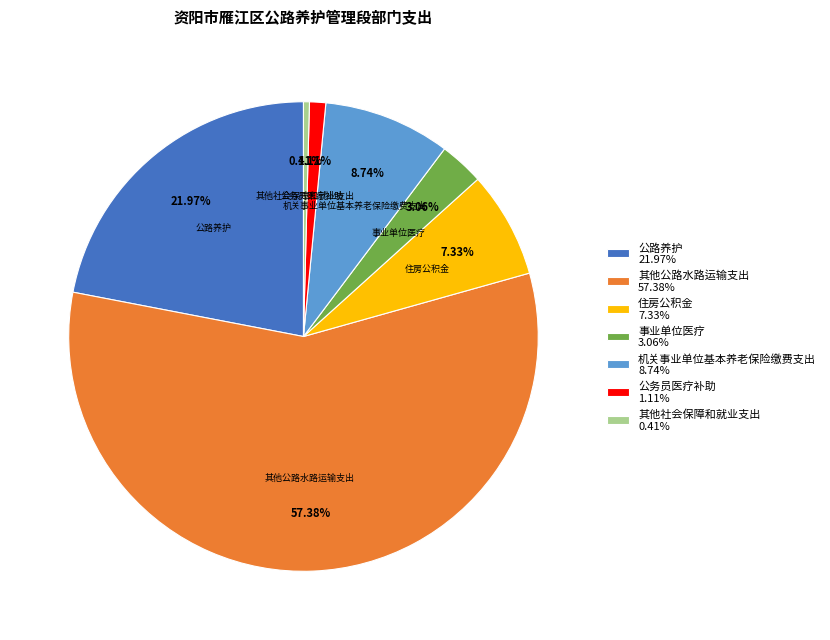

To the nearest percent, what is the average slice percentage?

14%